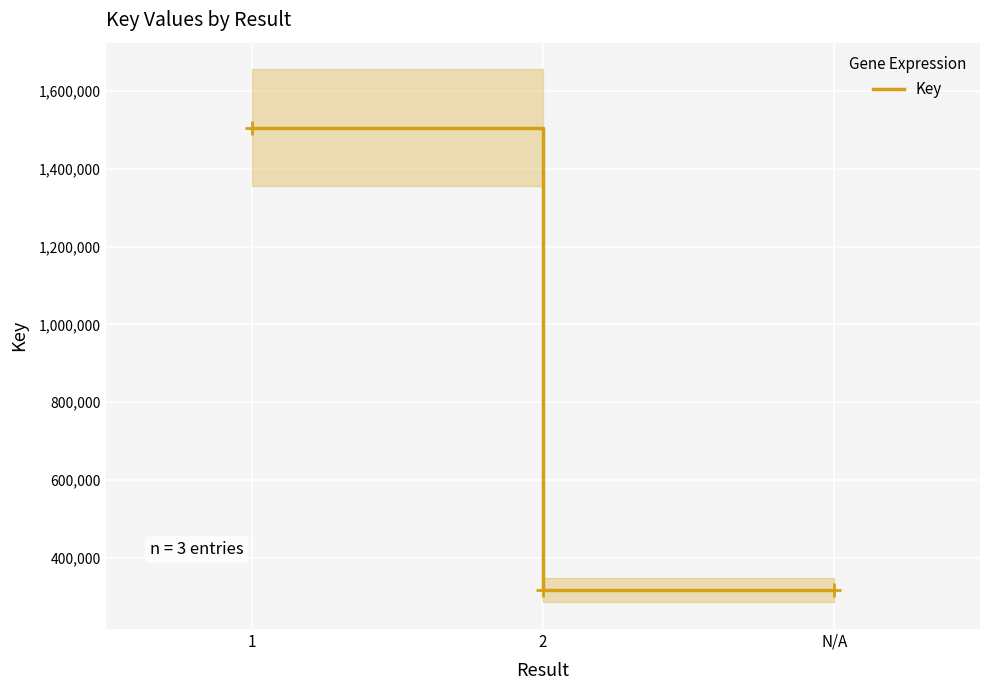

Reading right to left, what are all the values shown in this chart?

N/A=317539	2=317539	1=1504787